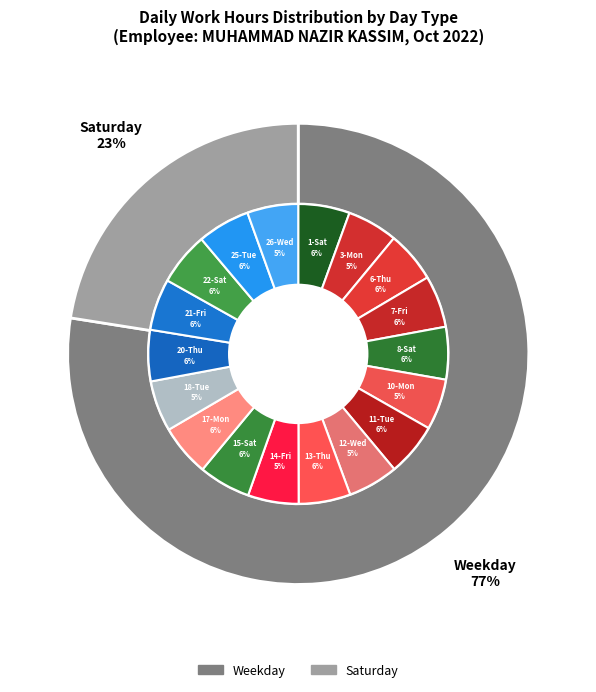

Count the number of slices in the pie.

18